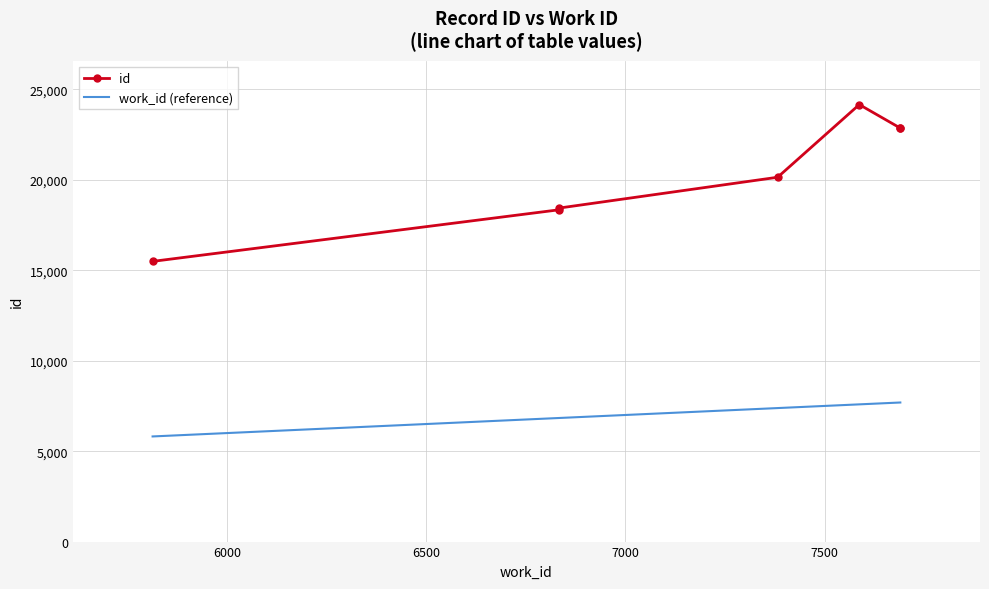

What is the maximum value for work_id (reference)?

7690